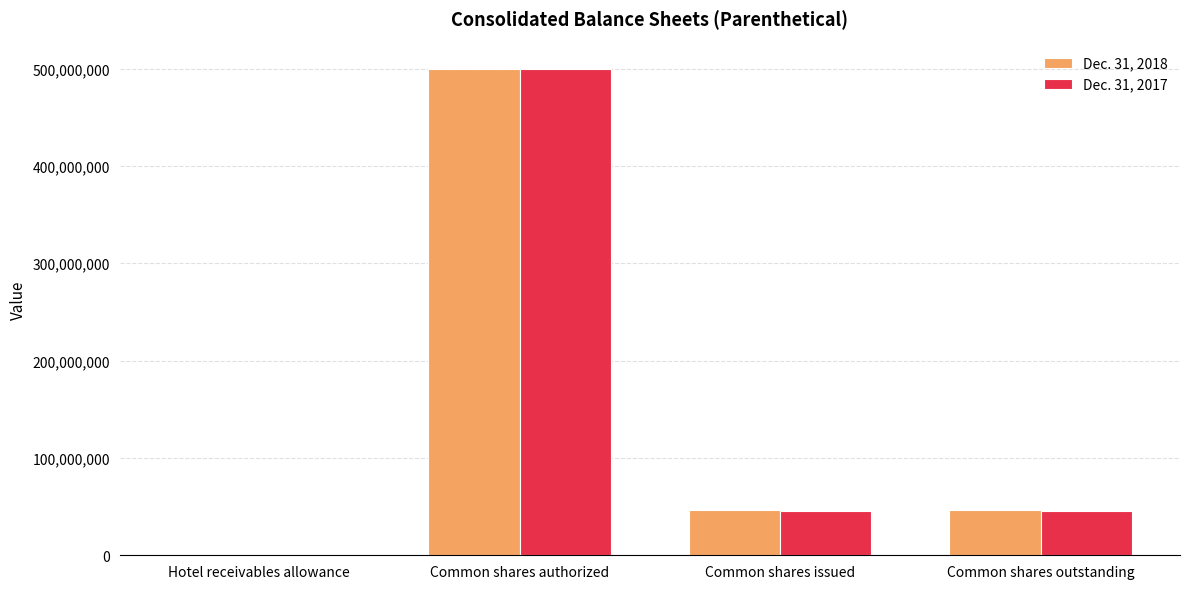

Between Hotel receivables allowance and Common shares issued, which series saw the biggest shift?

Dec. 31, 2018